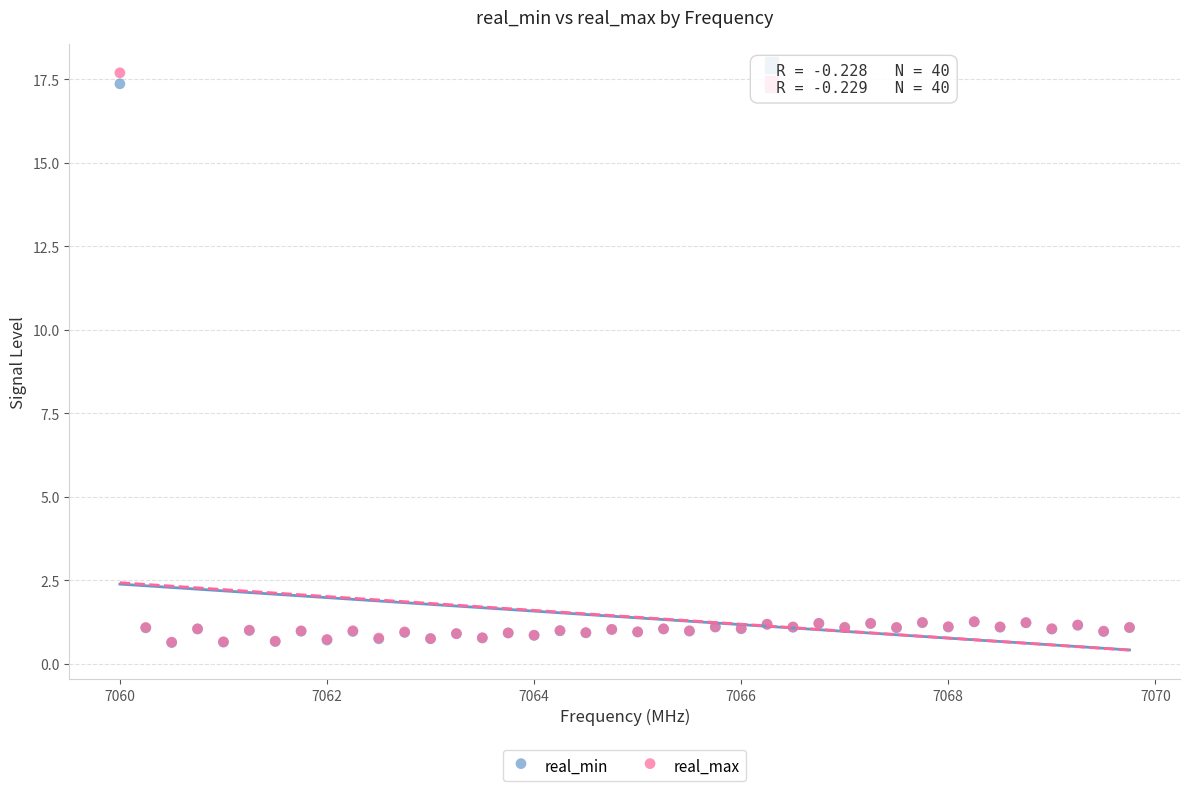

Which series has the largest Y range (max minus min)?

real_max